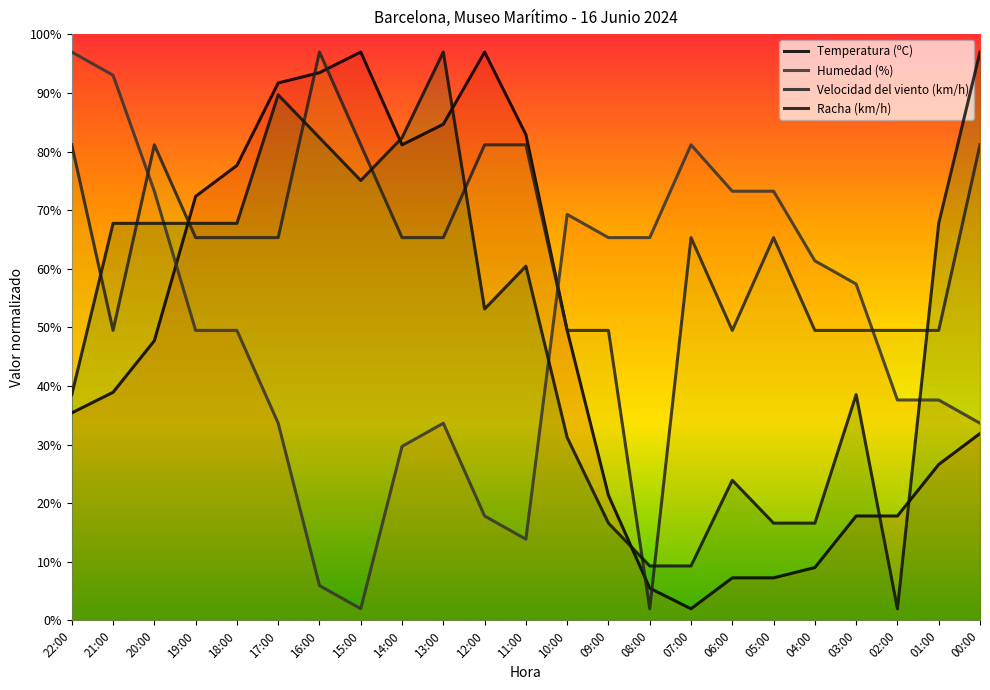

List the series in order of their peak value, highest first.

Temperatura (ºC), Humedad (%), Velocidad del viento (km/h), Racha (km/h)